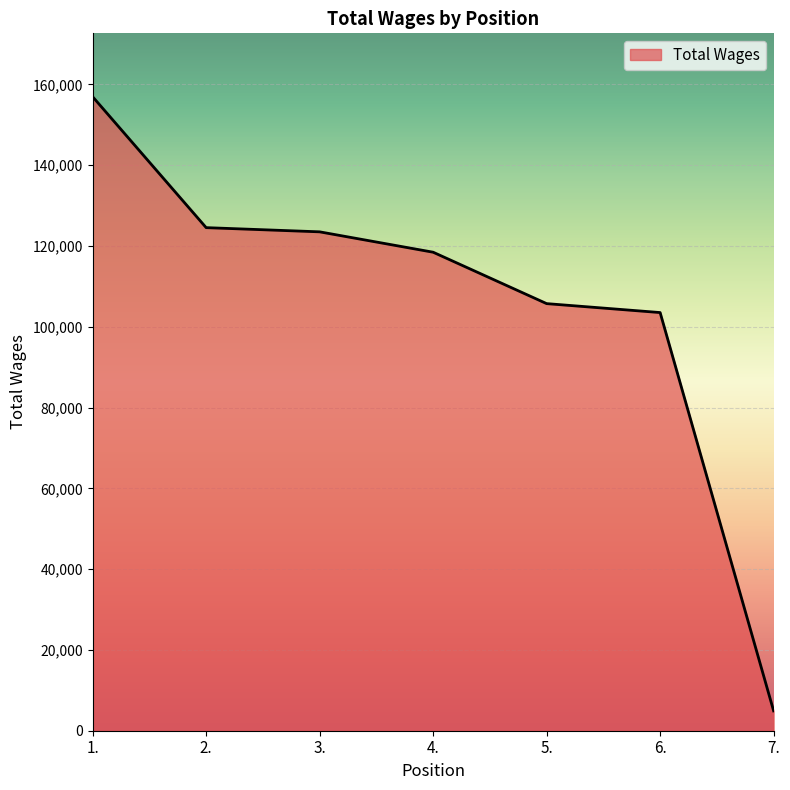

Which has a higher value, 6. or 5.?

5.